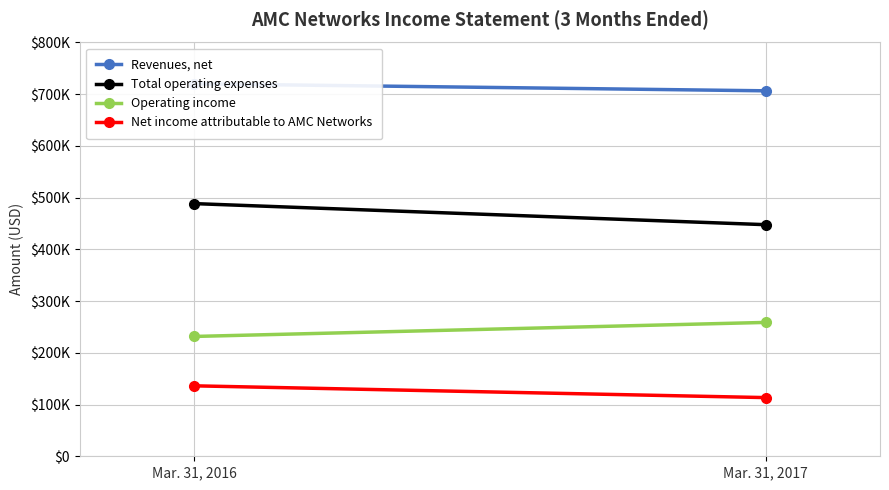

What is the average value of the Revenues, net series?

713384